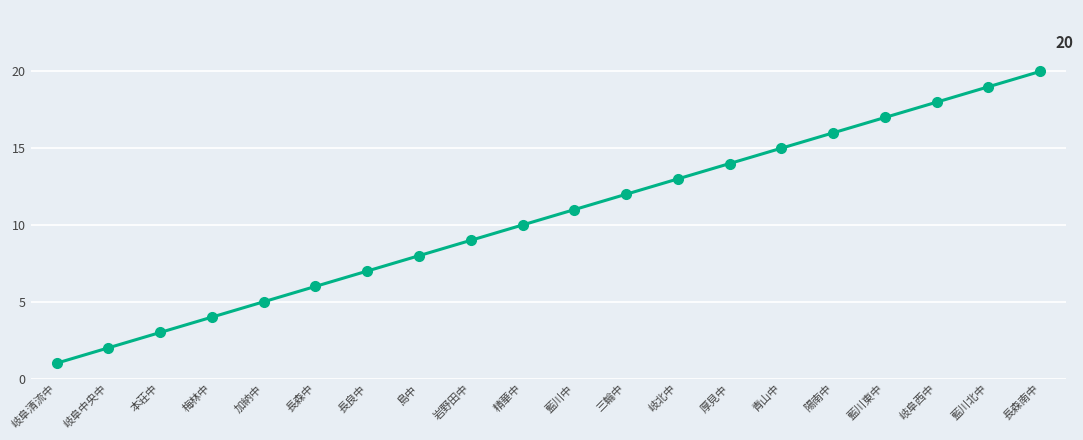

Reading right to left, extract all data points from this chart.

長森南中=20	藍川北中=19	岐阜西中=18	藍川東中=17	陽南中=16	青山中=15	厚見中=14	岐北中=13	三輪中=12	藍川中=11	精華中=10	岩野田中=9	島中=8	長良中=7	長森中=6	加納中=5	梅林中=4	本荘中=3	岐阜中央中=2	岐阜清流中=1